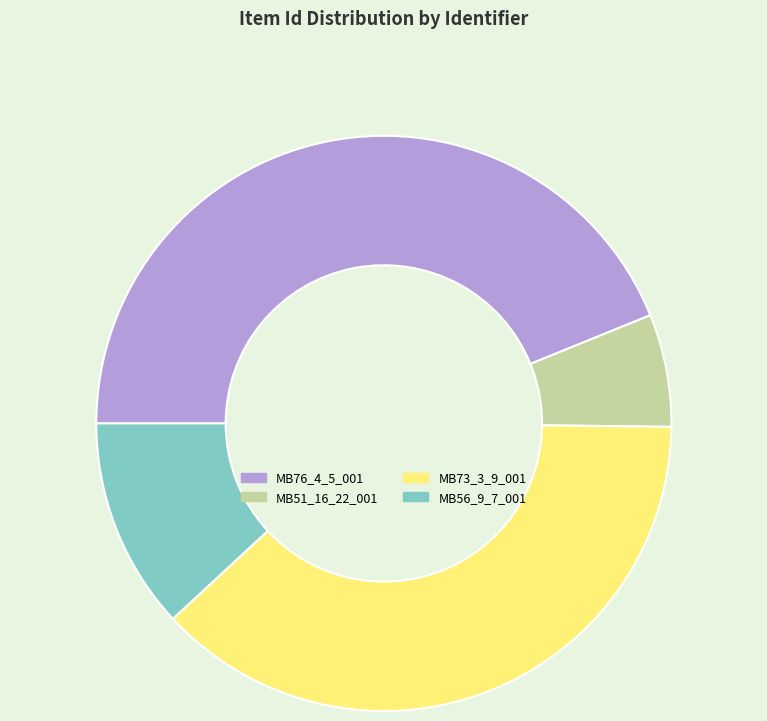

Between MB51_16_22_001 and MB76_4_5_001, which is larger?

MB76_4_5_001